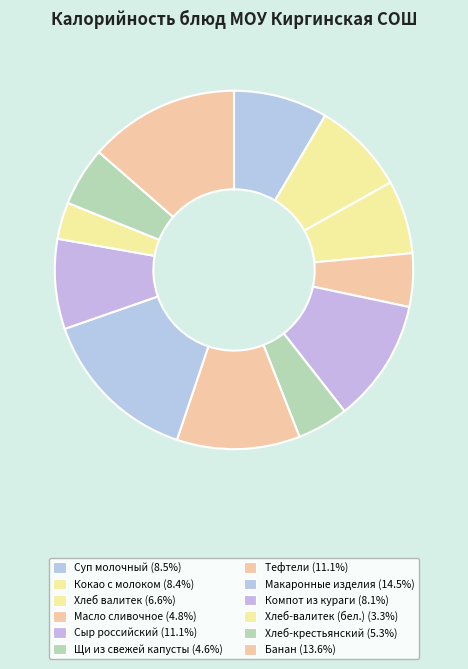

Which slice is the smallest?

Хлеб-валитек (бел.)